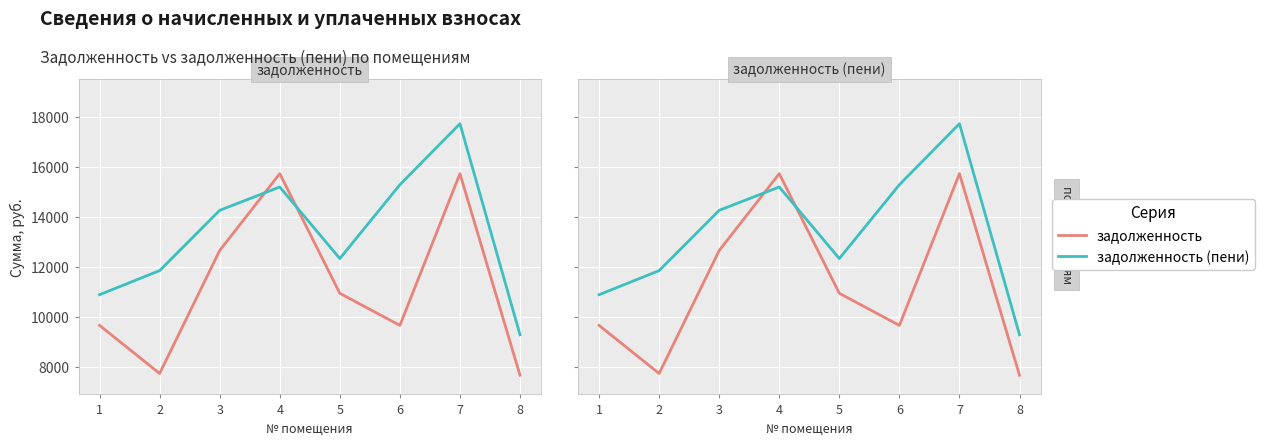

At which category does задолженность (пени) reach its first local valley?

5